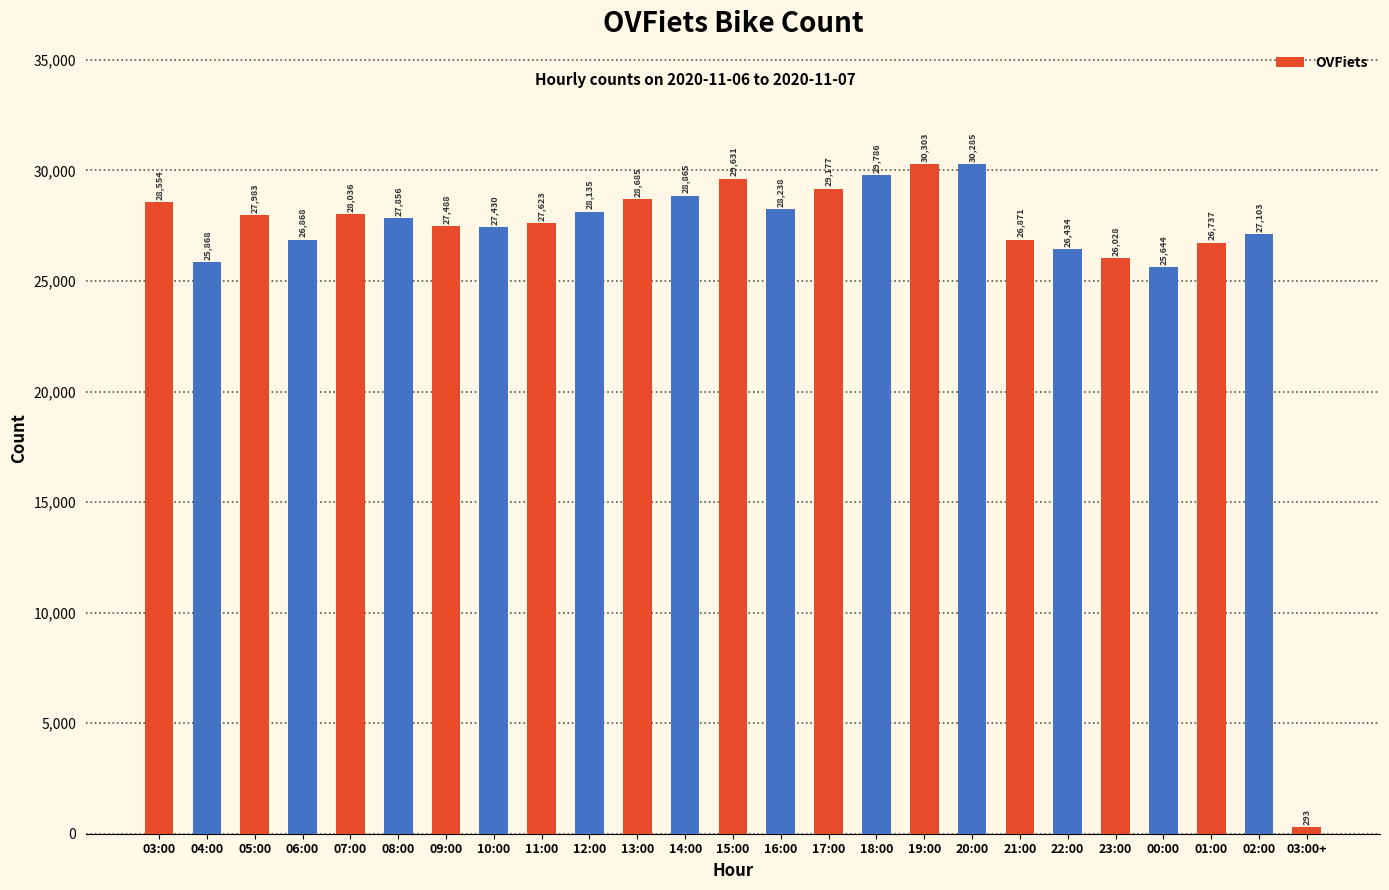

At which category does the chart reach its peak across all series?

19:00